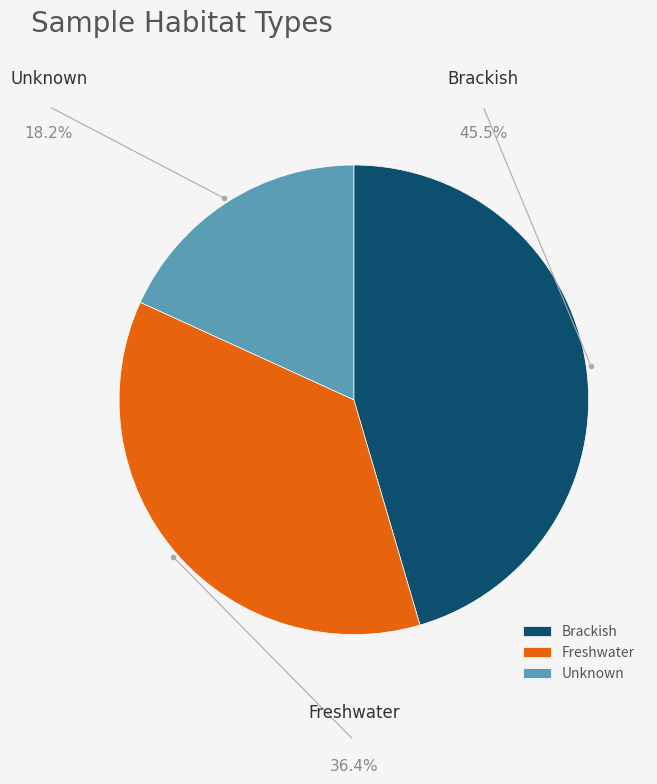

Which slice is the largest?

Brackish